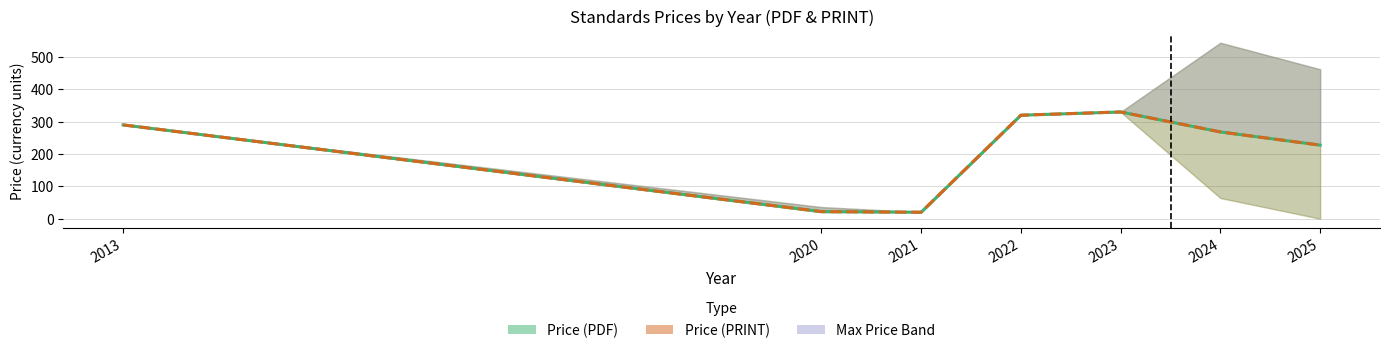

The Price (PDF) mean series shows 432.1 at 2023. True or false?

False